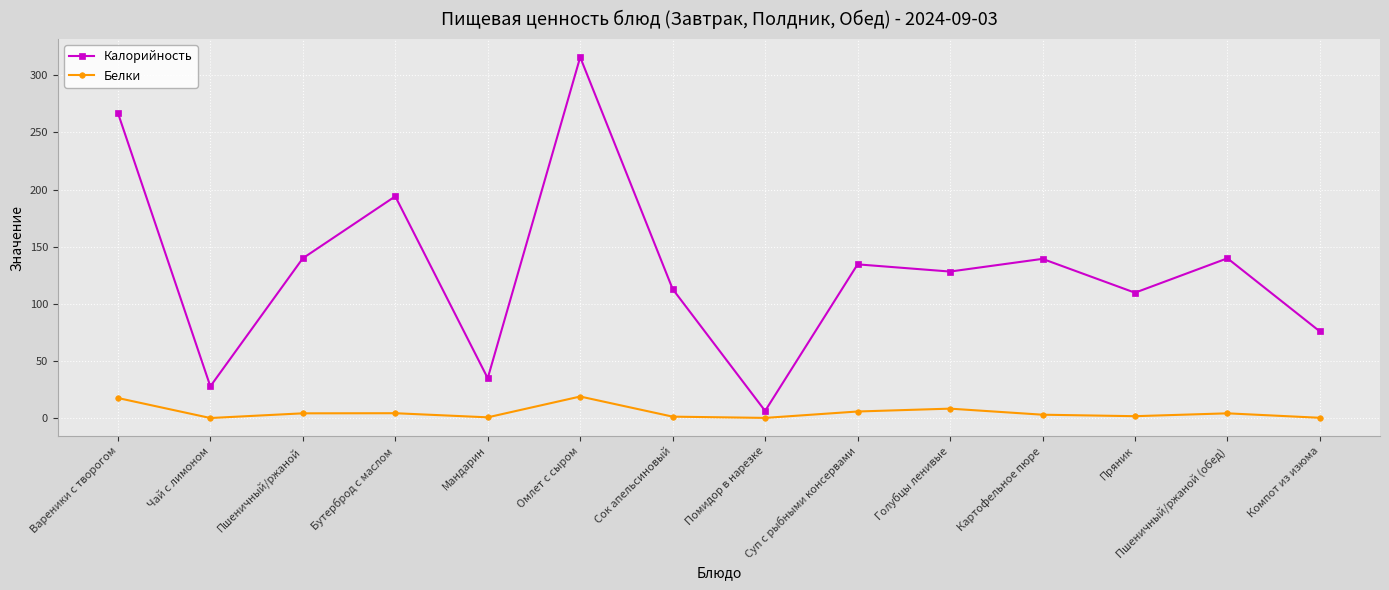

Rank the series by their average value, from highest to lowest.

Калорийность, Белки